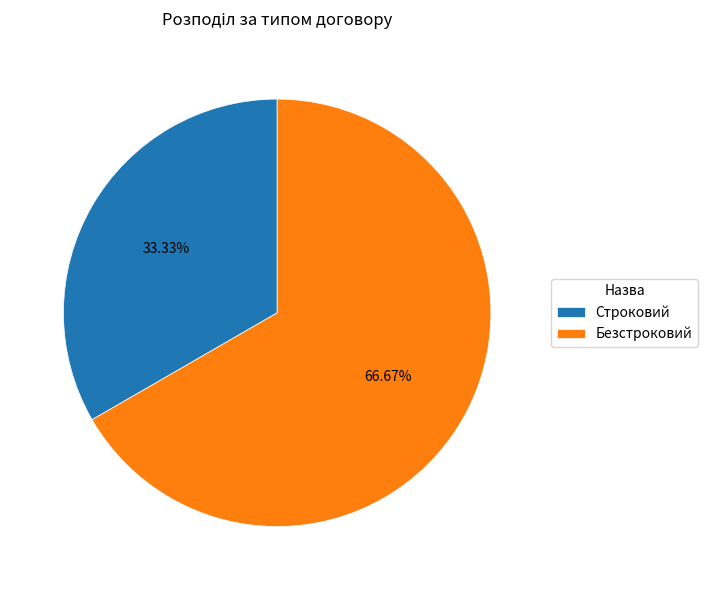

Is it true that Строковий is 26% of the pie?

False